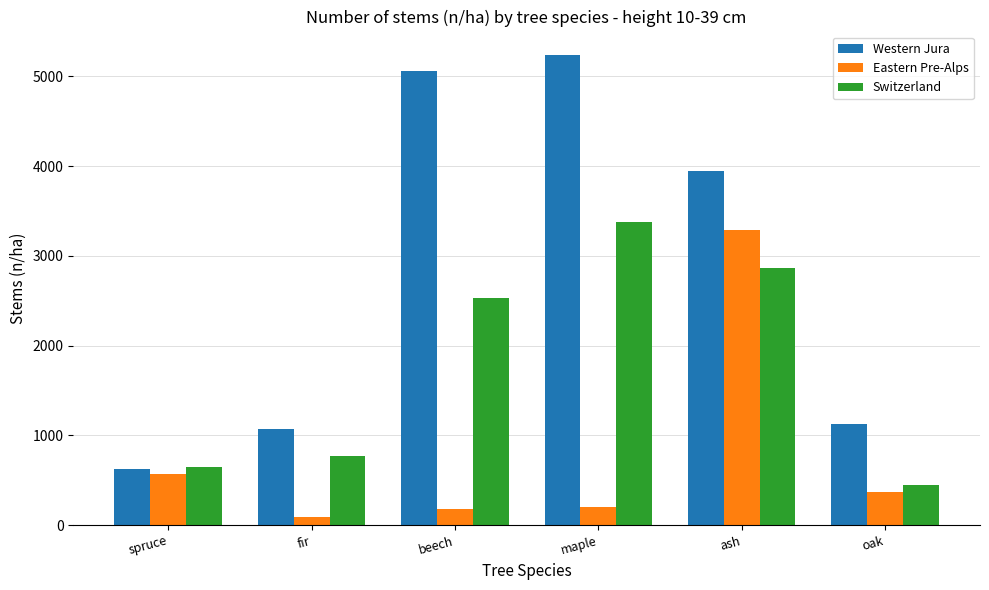

At how many categories does at least one series exceed 3360?

3